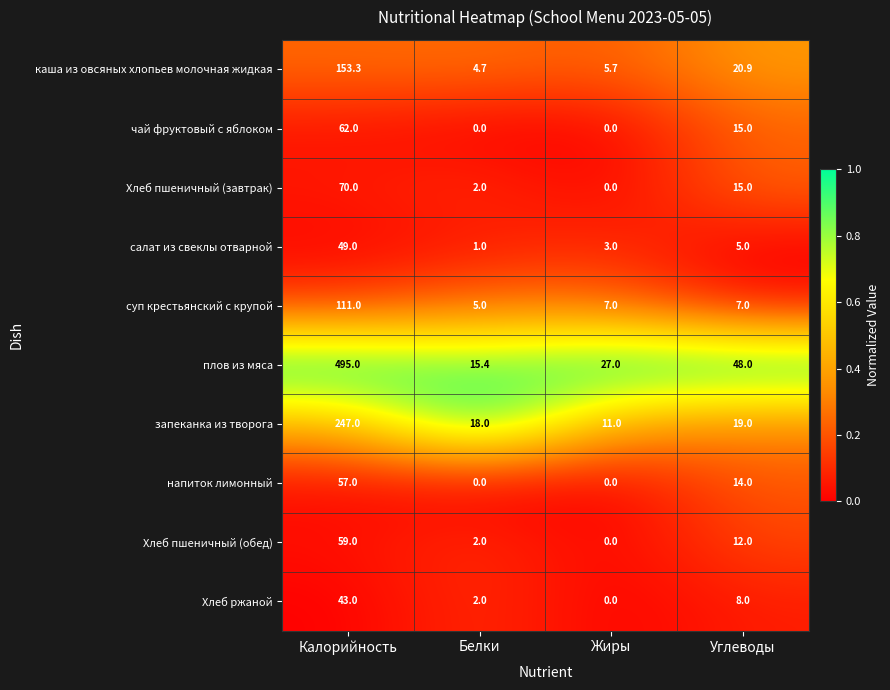

What is the spread (max minus min) of values at Калорийность?

452.0